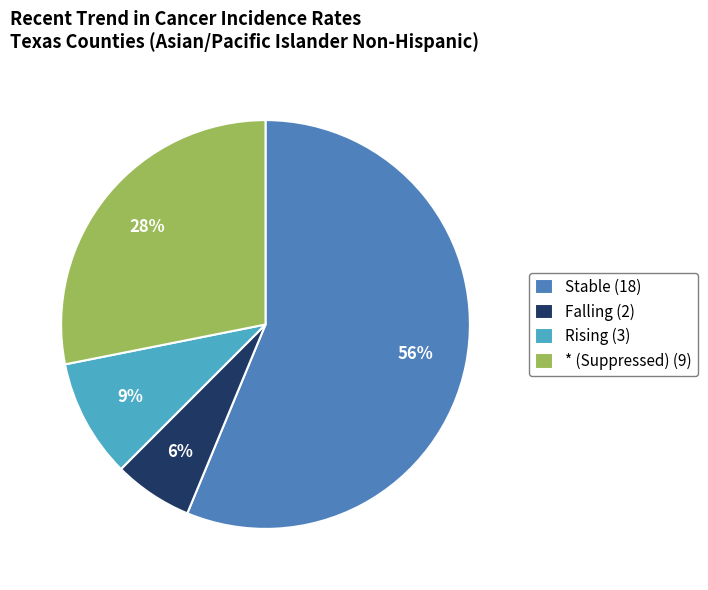

To the nearest percent, what is the average slice percentage?

25%